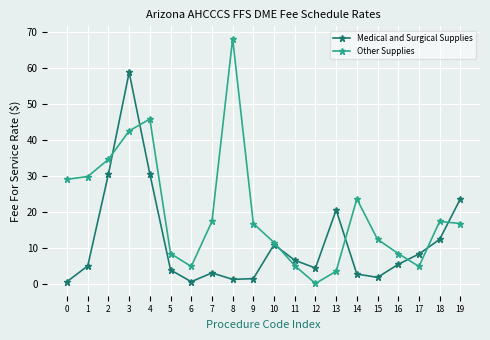

How many lines are shown in the chart?

2